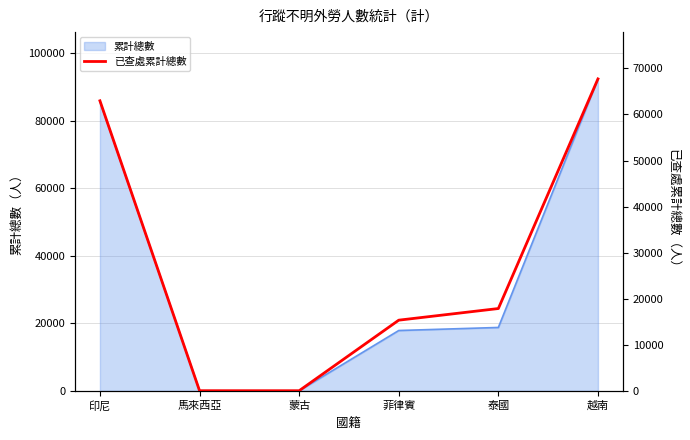

Reading left to right, list all the values displayed in this chart.

62968	30	26	15344	17870	67721